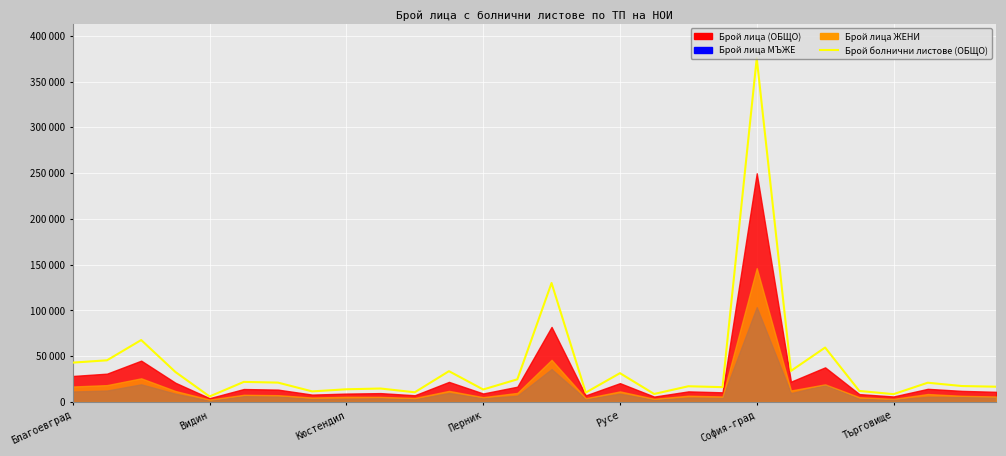

Where does the data first go above 21046?

Благоевград